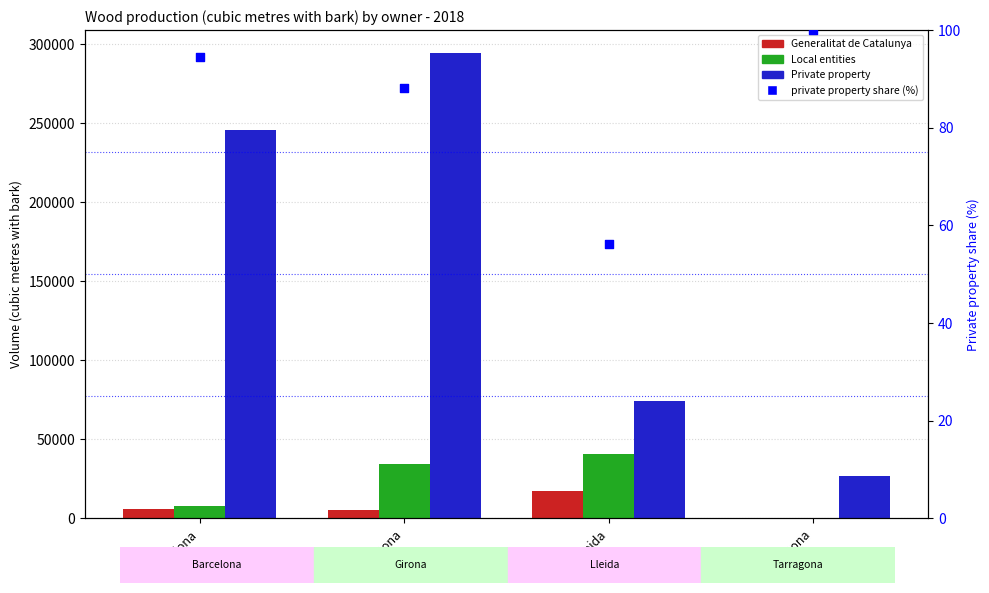

Which series has the largest total across all categories?

Private property